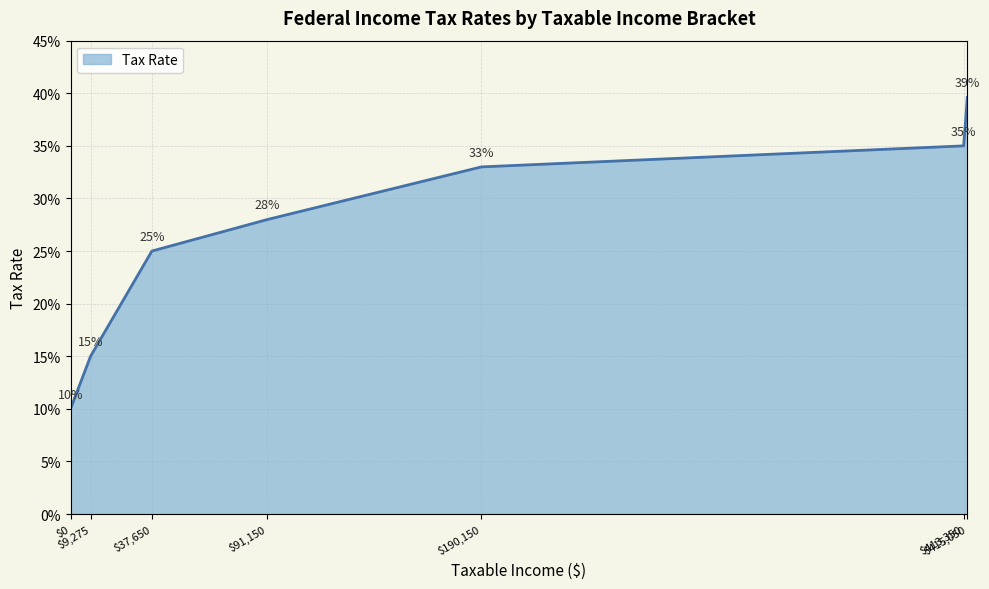

How many lines are shown in the chart?

1